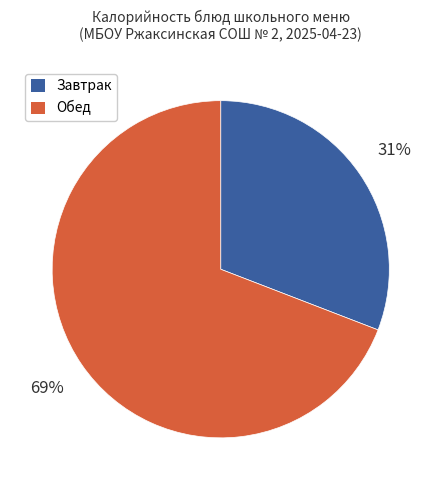

To the nearest percent, what is the difference between the largest and smallest slice percentages?

38%